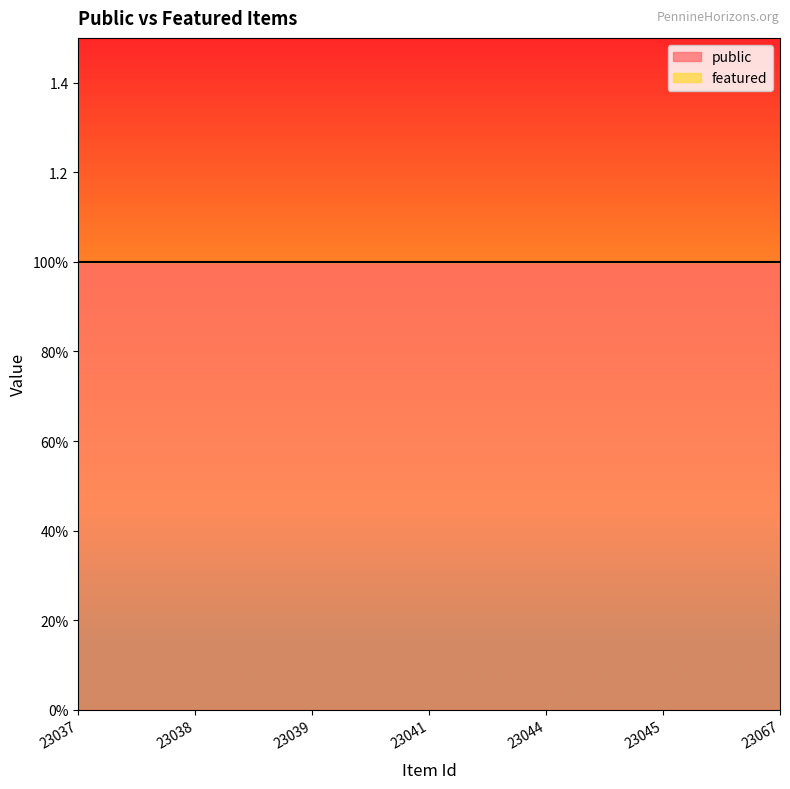

Count the number of categories in the chart.

7